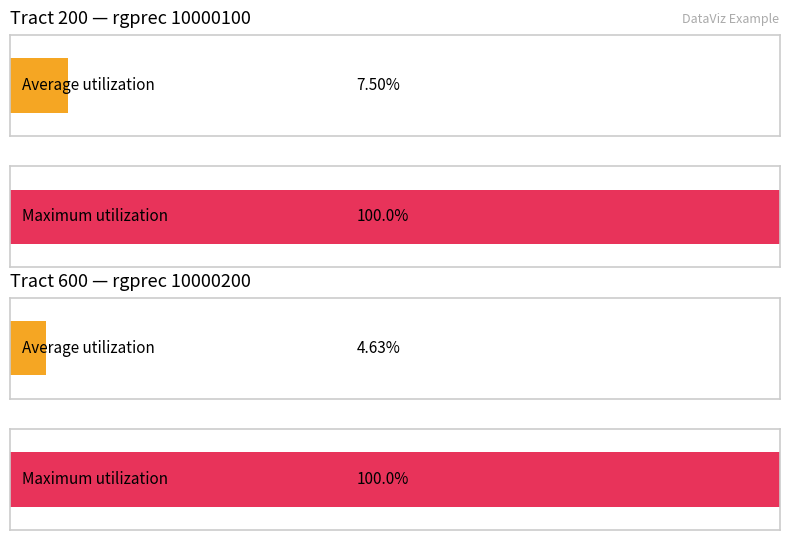

Is it true that Maximum utilization equals 100.0 at 200?

True